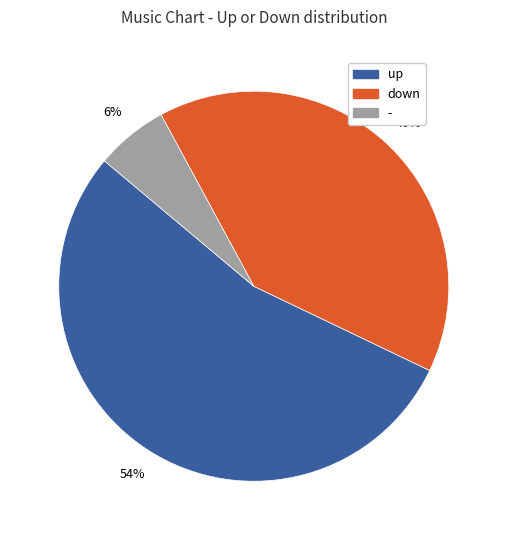

The up slice represents 54% of the pie. True or false?

True